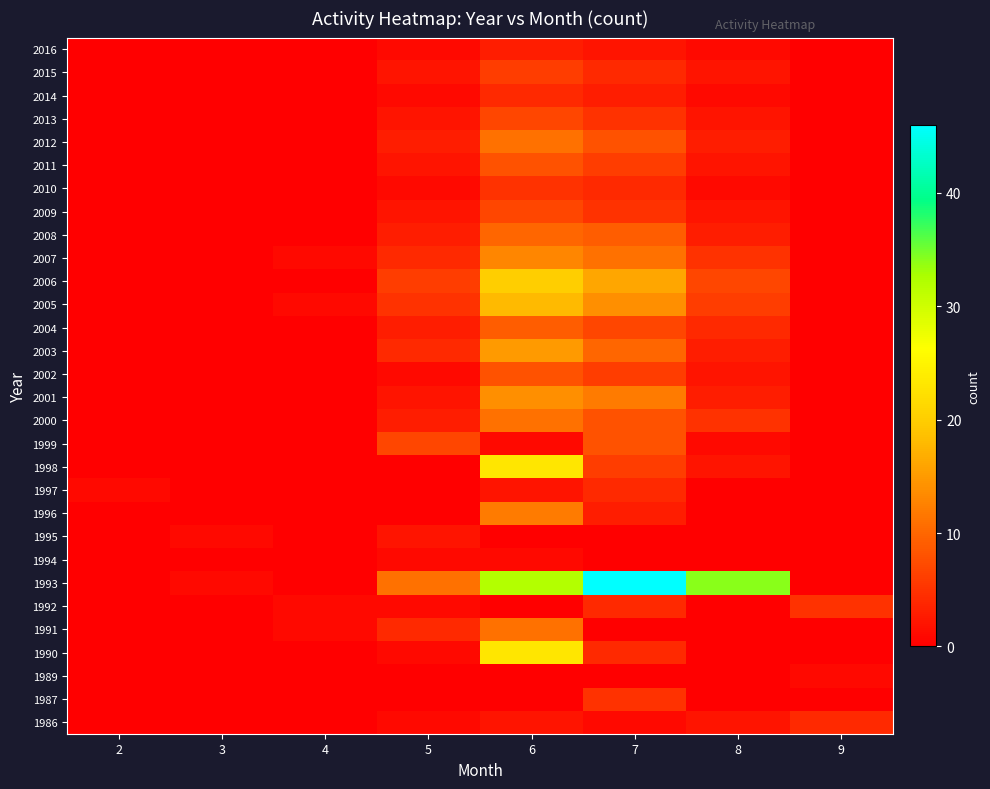

Reading left to right, transcribe all the data shown in this chart.

1986: 2=0	3=0	4=0	5=1	6=2	7=1	8=2	9=4
1987: 2=0	3=0	4=0	5=0	6=0	7=5	8=0	9=0
1989: 2=0	3=0	4=0	5=0	6=0	7=0	8=0	9=1
1990: 2=0	3=0	4=0	5=1	6=23	7=4	8=0	9=0
1991: 2=0	3=0	4=1	5=4	6=11	7=0	8=0	9=0
1992: 2=0	3=0	4=1	5=1	6=0	7=4	8=0	9=5
1993: 2=0	3=1	4=0	5=11	6=32	7=46	8=34	9=0
1994: 2=0	3=0	4=0	5=1	6=1	7=0	8=0	9=0
1995: 2=0	3=1	4=0	5=2	6=0	7=0	8=0	9=0
1996: 2=0	3=0	4=0	5=0	6=12	7=3	8=0	9=0
1997: 2=1	3=0	4=0	5=0	6=2	7=4	8=0	9=0
1998: 2=0	3=0	4=0	5=0	6=23	7=6	8=2	9=0
1999: 2=0	3=0	4=0	5=7	6=1	7=8	8=1	9=0
2000: 2=0	3=0	4=0	5=3	6=11	7=8	8=5	9=0
2001: 2=0	3=0	4=0	5=2	6=14	7=12	8=3	9=0
2002: 2=0	3=0	4=0	5=1	6=8	7=6	8=2	9=0
2003: 2=0	3=0	4=0	5=4	6=15	7=10	8=3	9=0
2004: 2=0	3=0	4=0	5=3	6=9	7=7	8=4	9=0
2005: 2=0	3=0	4=1	5=5	6=18	7=14	8=6	9=0
2006: 2=0	3=0	4=0	5=6	6=20	7=16	8=7	9=0
2007: 2=0	3=0	4=1	5=4	6=13	7=11	8=5	9=0
2008: 2=0	3=0	4=0	5=3	6=10	7=9	8=3	9=0
2009: 2=0	3=0	4=0	5=2	6=7	7=5	8=2	9=0
2010: 2=0	3=0	4=0	5=1	6=5	7=4	8=1	9=0
2011: 2=0	3=0	4=0	5=2	6=8	7=6	8=2	9=0
2012: 2=0	3=0	4=0	5=3	6=11	7=8	8=3	9=0
2013: 2=0	3=0	4=0	5=2	6=7	7=5	8=2	9=0
2014: 2=0	3=0	4=0	5=1	6=4	7=3	8=1	9=0
2015: 2=0	3=0	4=0	5=2	6=6	7=4	8=2	9=0
2016: 2=0	3=0	4=0	5=1	6=3	7=2	8=1	9=0